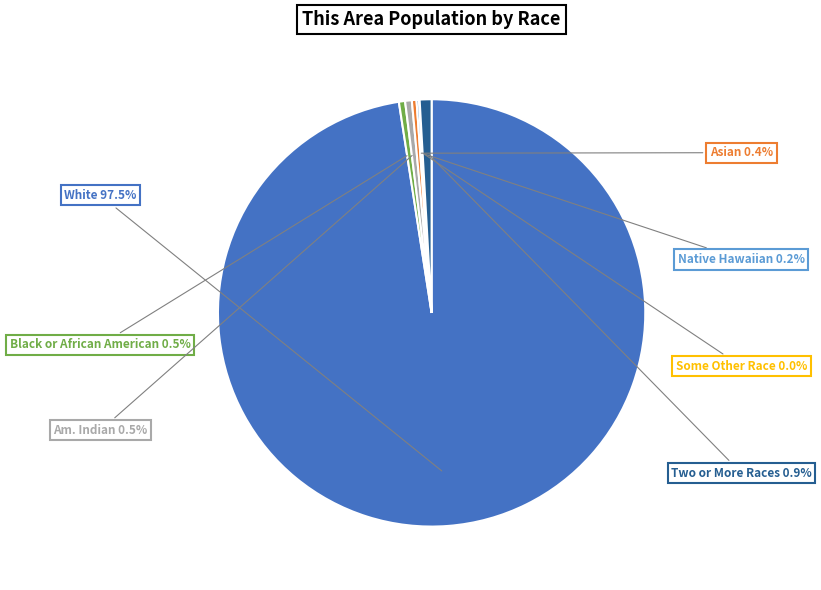

Is there any slice that represents more than half of the pie?

Yes